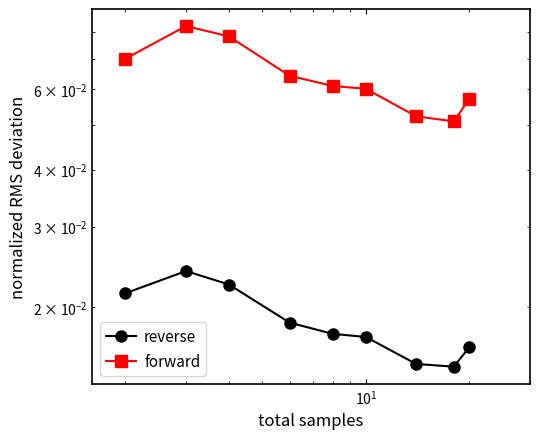

How many lines are shown in the chart?

2